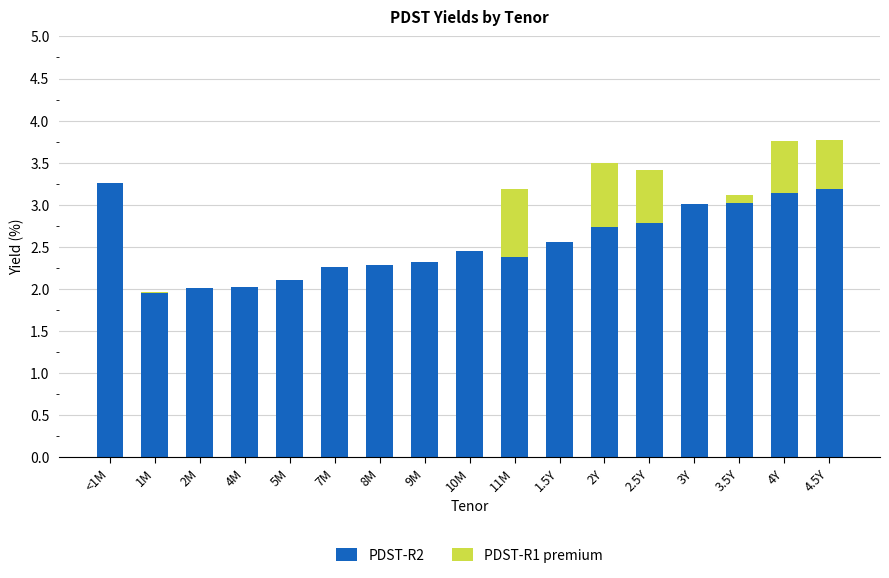

Is it true that PDST-R2 equals 0.9 at 7M?

False